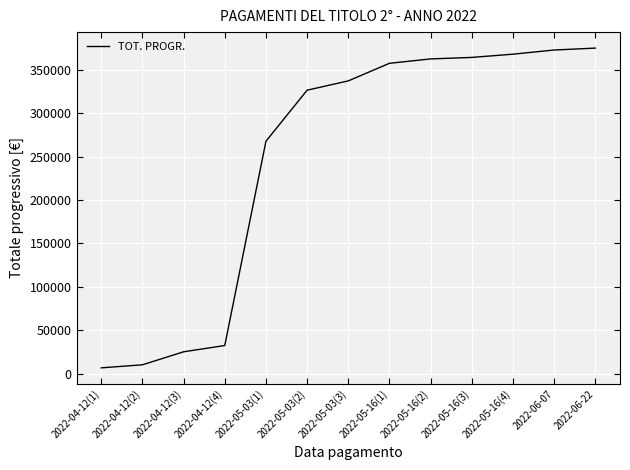

Does the chart display data point markers on the line(s)?

No